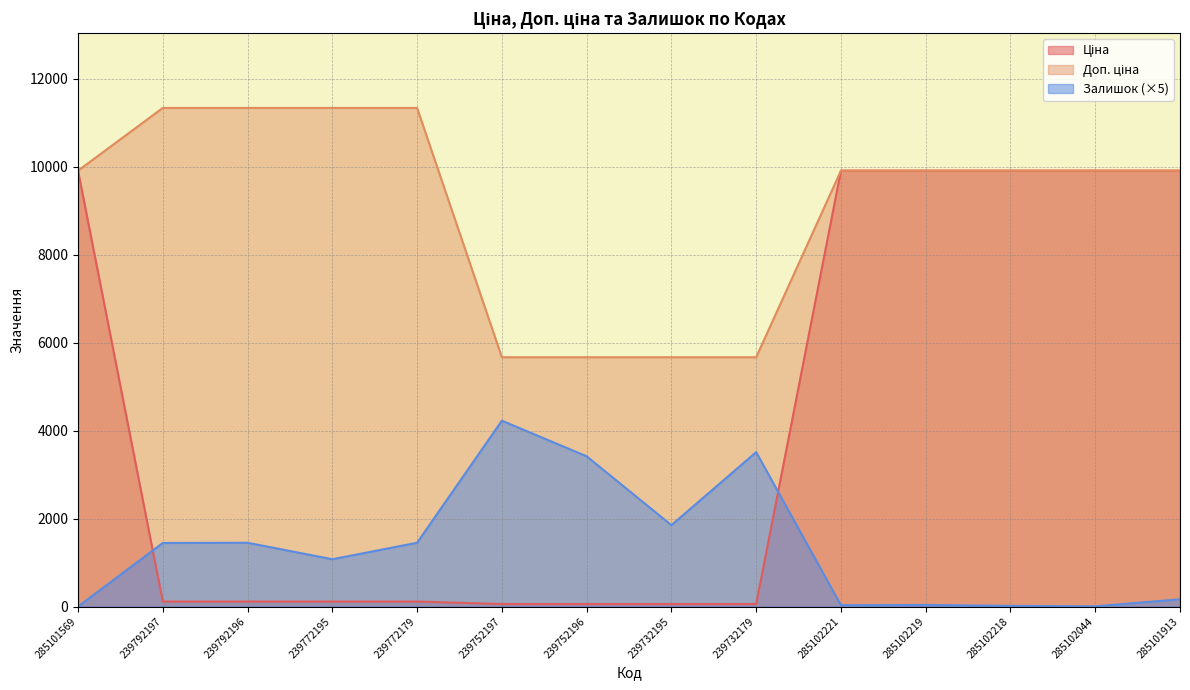

The Залишок series shows 53.1 at 285102221. True or false?

False